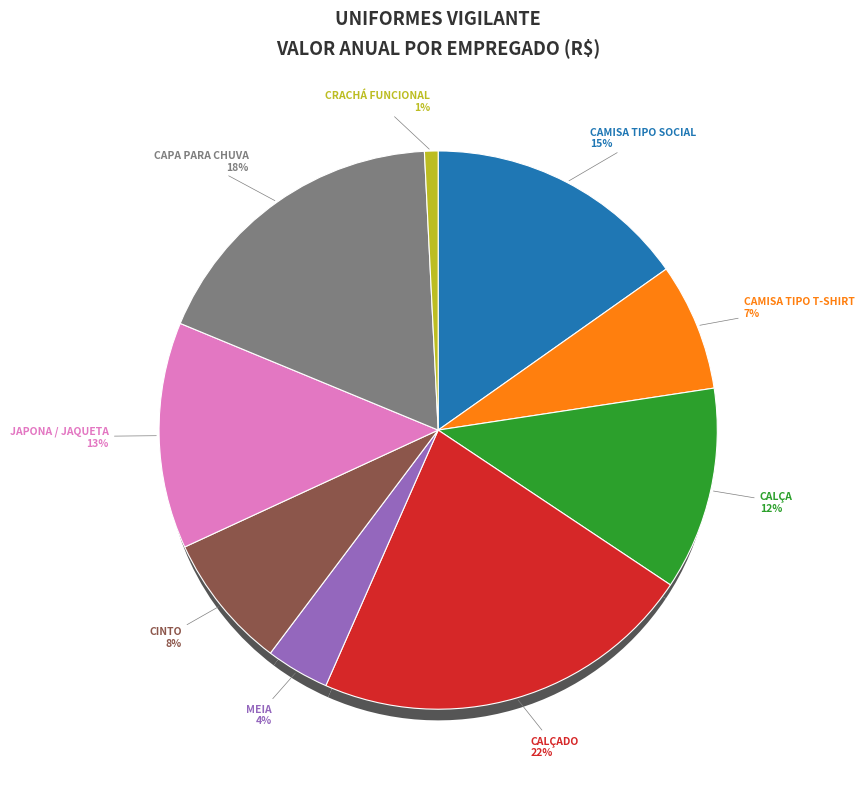

Rank the categories by value from highest to lowest.

CALÇADO, CAPA PARA CHUVA, CAMISA TIPO SOCIAL, JAPONA / JAQUETA, CALÇA, CINTO, CAMISA TIPO T-SHIRT, MEIA, CRACHÁ FUNCIONAL